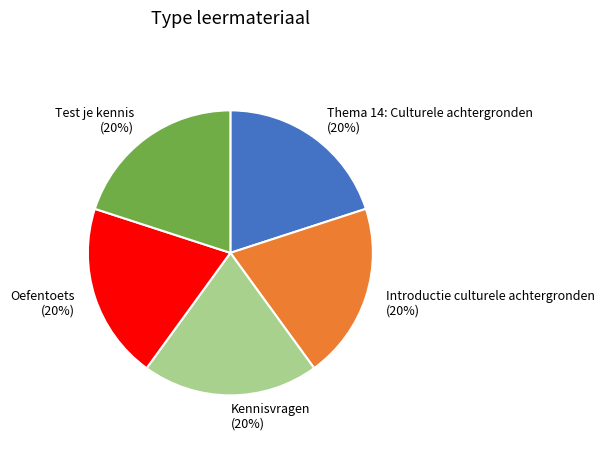

To the nearest percent, what percentage of the pie is Oefentoets?

20%